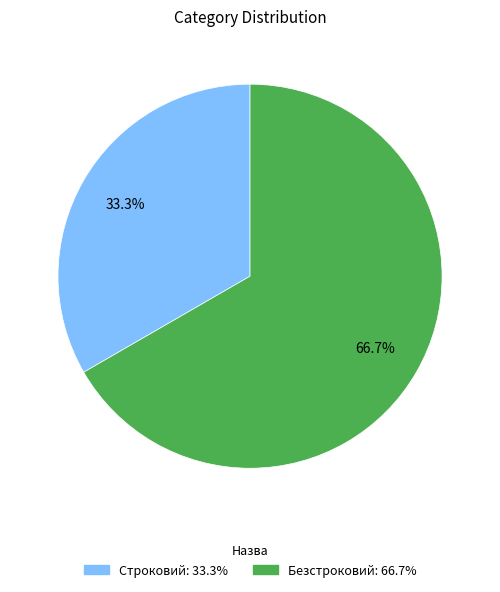

How many segments does this pie chart have?

2